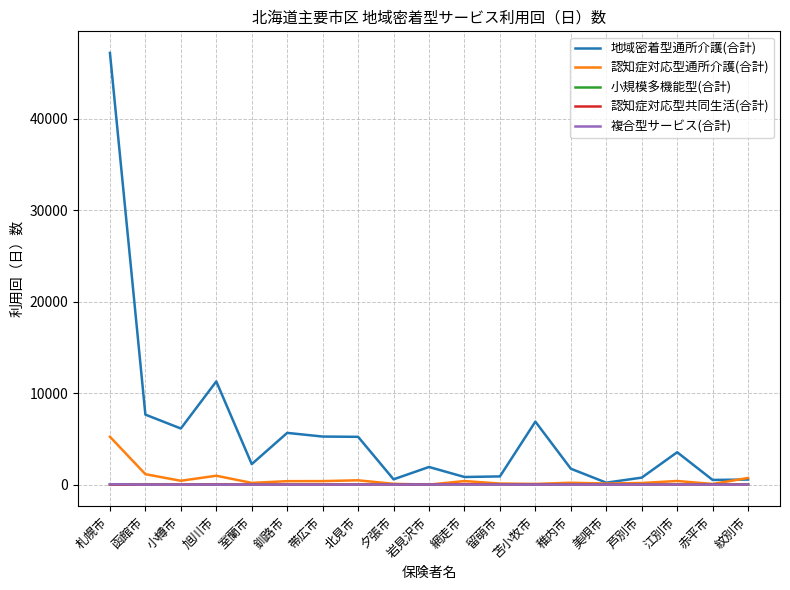

At which category is the sum across all series the highest?

札幌市